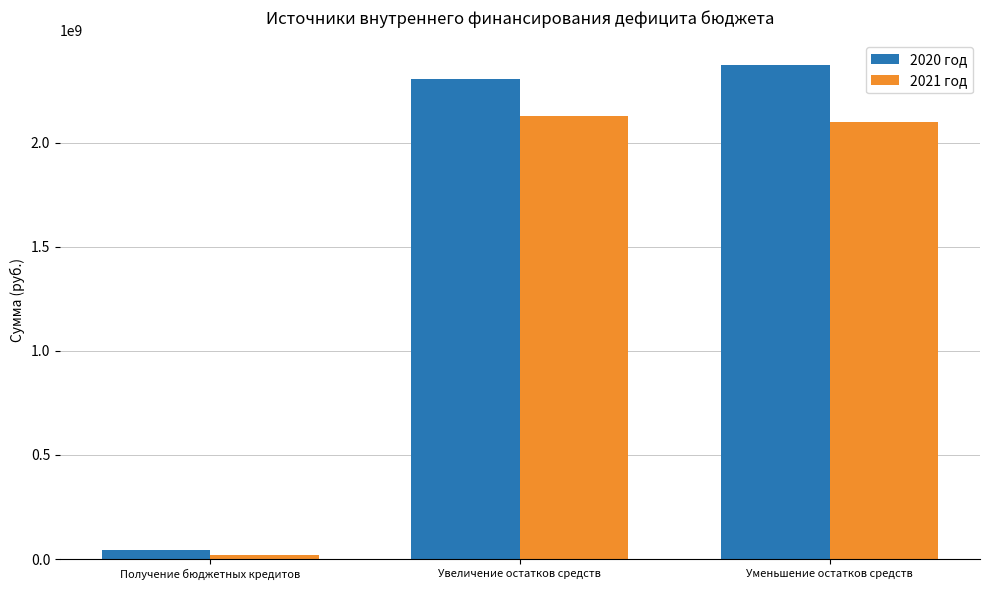

Which series has the largest range (max minus min)?

2020 год